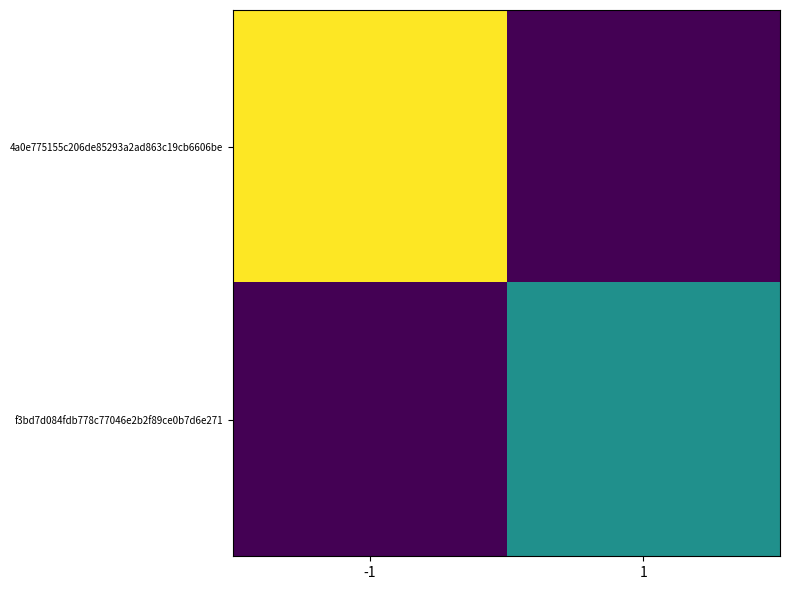

Which series changed the most between -1 and 1?

4a0e775155c206de85293a2ad863c19cb6606be